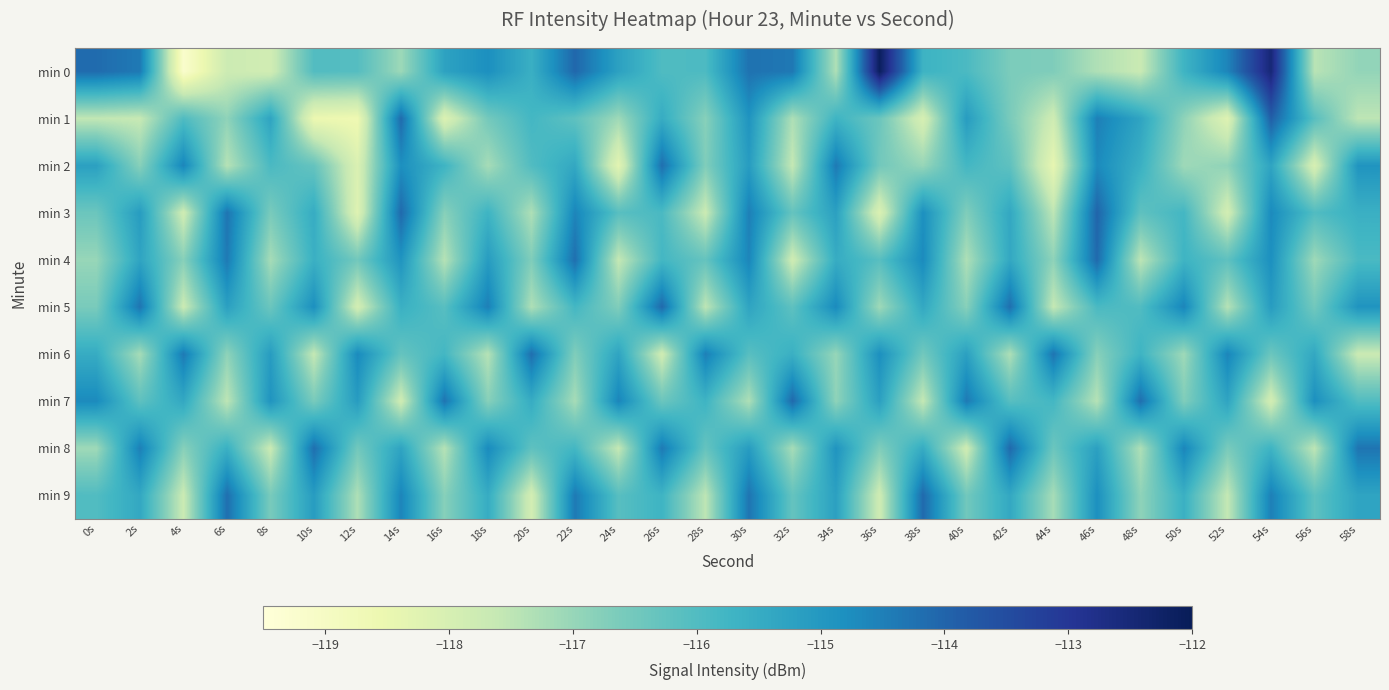

Reading left to right, list all the values displayed in this chart.

min 0: 0s=-114.1	2s=-114.4	4s=-119.2	6s=-117.8	8s=-117.9	10s=-116.0	12s=-116.1	14s=-117.1	16s=-115.3	18s=-114.8	20s=-115.6	22s=-114.1	24s=-115.2	26s=-116.0	28s=-115.9	30s=-114.3	32s=-114.4	34s=-117.3	36s=-112.1	38s=-115.7	40s=-115.9	42s=-116.6	44s=-116.7	46s=-117.3	48s=-117.7	50s=-115.7	52s=-114.6	54s=-112.5	56s=-117.4	58s=-117.0
min 1: 0s=-117.6	2s=-117.6	4s=-116.0	6s=-116.9	8s=-115.3	10s=-118.5	12s=-118.6	14s=-114.1	16s=-118.1	18s=-116.5	20s=-115.8	22s=-116.2	24s=-117.1	26s=-115.5	28s=-116.8	30s=-114.9	32s=-117.3	34s=-115.7	36s=-116.4	38s=-118.0	40s=-115.1	42s=-116.6	44s=-117.8	46s=-114.5	48s=-115.3	50s=-116.9	52s=-118.2	54s=-113.9	56s=-116.1	58s=-117.5
min 2: 0s=-115.2	2s=-116.8	4s=-114.6	6s=-117.4	8s=-115.9	10s=-116.3	12s=-118.1	14s=-114.8	16s=-115.7	18s=-117.2	20s=-116.0	22s=-115.4	24s=-118.3	26s=-114.2	28s=-116.7	30s=-115.1	32s=-117.6	34s=-114.4	36s=-116.5	38s=-117.0	40s=-115.8	42s=-116.2	44s=-118.4	46s=-114.7	48s=-115.6	50s=-117.1	52s=-116.9	54s=-115.3	56s=-118.0	58s=-114.9
min 3: 0s=-116.4	2s=-115.1	4s=-117.8	6s=-114.3	8s=-116.6	10s=-115.5	12s=-118.2	14s=-114.1	16s=-116.8	18s=-115.7	20s=-117.3	22s=-114.6	24s=-116.1	26s=-115.9	28s=-117.7	30s=-114.5	32s=-116.3	34s=-115.2	36s=-118.1	38s=-114.8	40s=-116.7	42s=-115.4	44s=-117.5	46s=-114.0	48s=-116.2	50s=-115.8	52s=-117.9	54s=-114.7	56s=-116.0	58s=-115.6
min 4: 0s=-117.0	2s=-115.3	4s=-116.8	6s=-114.4	8s=-117.2	10s=-115.6	12s=-116.5	14s=-114.9	16s=-117.4	18s=-115.1	20s=-116.7	22s=-114.2	24s=-117.6	26s=-115.8	28s=-116.3	30s=-114.6	32s=-117.8	34s=-115.5	36s=-116.1	38s=-114.7	40s=-117.3	42s=-115.4	44s=-116.9	46s=-114.1	48s=-117.5	50s=-115.7	52s=-116.2	54s=-114.8	56s=-117.1	58s=-115.9
min 5: 0s=-116.6	2s=-114.3	4s=-117.7	6s=-115.2	8s=-116.4	10s=-114.8	12s=-117.9	14s=-115.6	16s=-116.1	18s=-114.5	20s=-117.3	22s=-115.8	24s=-116.7	26s=-114.1	28s=-117.5	30s=-115.3	32s=-116.2	34s=-114.7	36s=-117.1	38s=-115.4	40s=-116.8	42s=-114.2	44s=-117.6	46s=-115.9	48s=-116.0	50s=-114.6	52s=-117.4	54s=-115.1	56s=-116.5	58s=-114.9
min 6: 0s=-115.5	2s=-117.2	4s=-114.4	6s=-116.9	8s=-115.1	10s=-117.6	12s=-114.7	14s=-116.3	16s=-115.8	18s=-117.4	20s=-114.2	22s=-116.7	24s=-115.3	26s=-117.8	28s=-114.5	30s=-116.1	32s=-115.6	34s=-117.0	36s=-114.8	38s=-116.5	40s=-115.2	42s=-117.3	44s=-114.3	46s=-116.8	48s=-115.7	50s=-117.1	52s=-114.6	54s=-116.4	56s=-115.4	58s=-117.7
min 7: 0s=-114.7	2s=-116.2	4s=-115.4	6s=-117.5	8s=-114.9	10s=-116.6	12s=-115.1	14s=-117.8	16s=-114.3	18s=-116.8	20s=-115.5	22s=-117.2	24s=-114.6	26s=-116.4	28s=-115.7	30s=-117.3	32s=-114.1	34s=-116.9	36s=-115.2	38s=-117.6	40s=-114.4	42s=-116.1	44s=-115.8	46s=-117.4	48s=-114.2	50s=-116.7	52s=-115.3	54s=-117.9	56s=-114.8	58s=-116.0
min 8: 0s=-117.1	2s=-114.5	4s=-116.8	6s=-115.6	8s=-117.7	10s=-114.2	12s=-116.5	14s=-115.3	16s=-117.4	18s=-114.7	20s=-116.2	22s=-115.8	24s=-117.6	26s=-114.4	28s=-116.3	30s=-115.1	32s=-117.2	34s=-114.9	36s=-116.7	38s=-115.5	40s=-117.8	42s=-114.1	44s=-116.4	46s=-115.2	48s=-117.3	50s=-114.6	52s=-116.6	54s=-115.7	56s=-117.5	58s=-114.3
min 9: 0s=-116.0	2s=-115.4	4s=-117.7	6s=-114.2	8s=-116.6	10s=-115.1	12s=-117.3	14s=-114.6	16s=-116.8	18s=-115.5	20s=-117.9	22s=-114.4	24s=-116.1	26s=-115.7	28s=-117.5	30s=-114.3	32s=-116.3	34s=-115.2	36s=-117.8	38s=-114.1	40s=-116.5	42s=-115.4	44s=-117.2	46s=-114.8	48s=-116.9	50s=-115.6	52s=-117.6	54s=-114.5	56s=-116.2	58s=-115.3